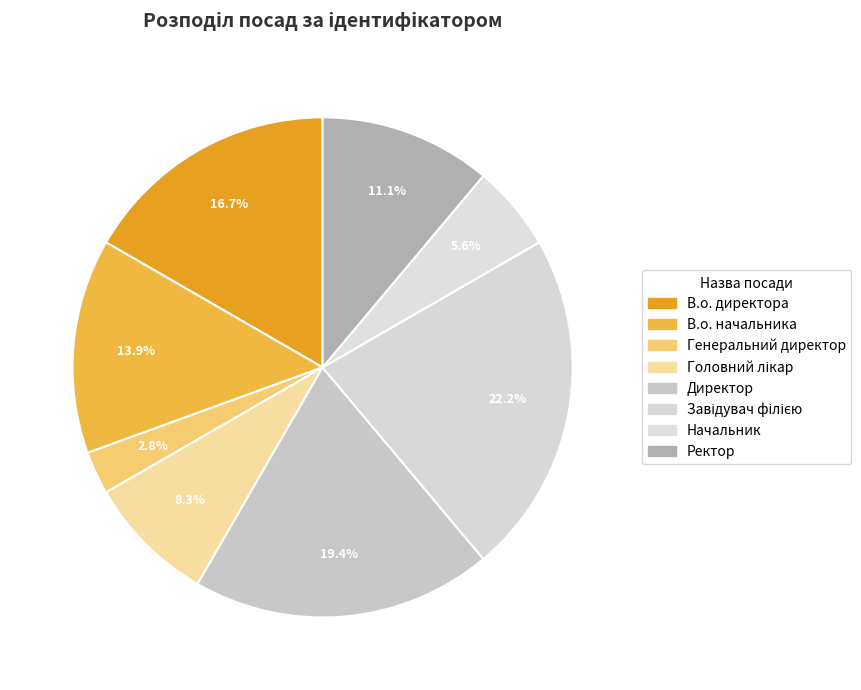

Which category has the smallest portion of the pie?

Генеральний директор